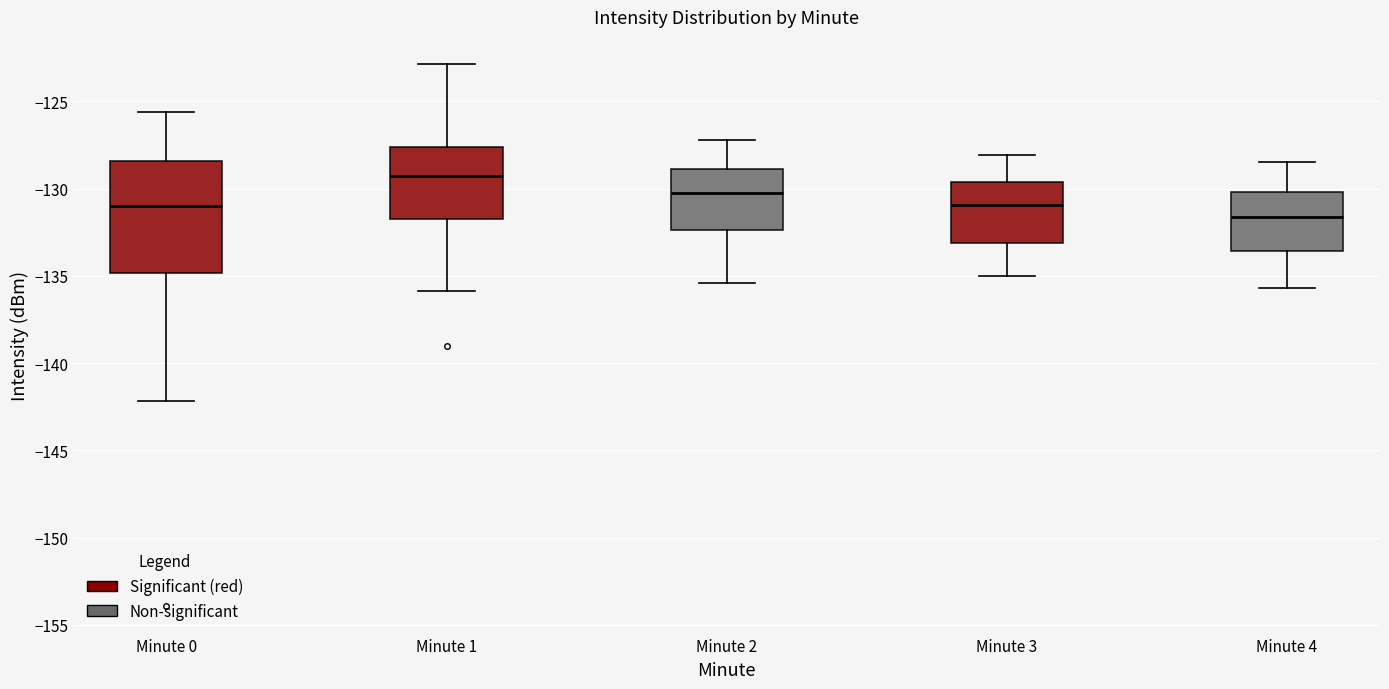

Where is the upper edge of the box for Minute 2 on the y-axis? The values are not printed on the chart, so give them approximately, as read against the axis.

-129.0